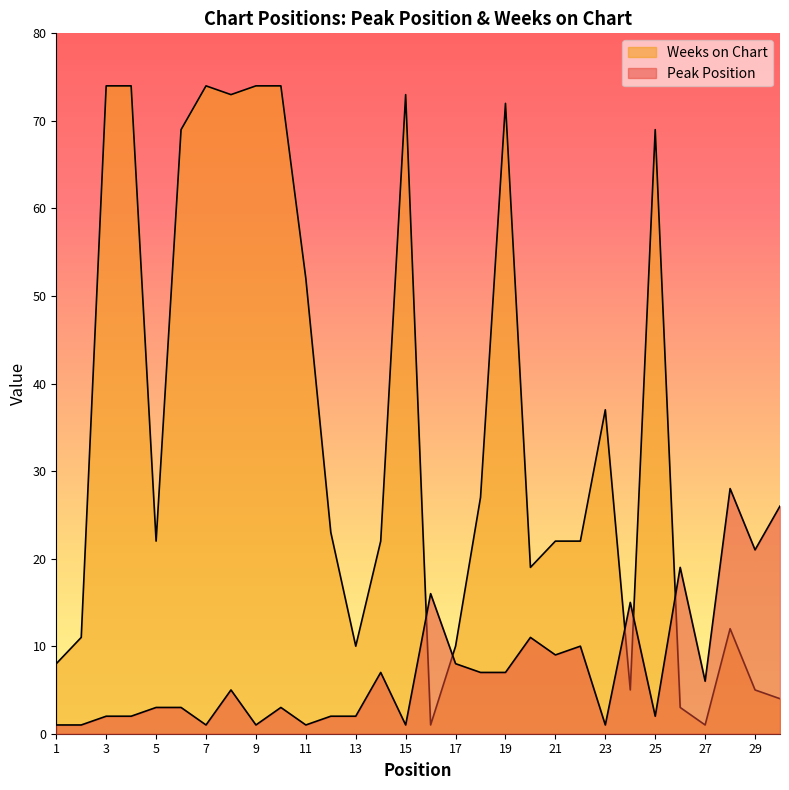

What is the value of the Weeks on Chart point at the 11th from the left?

52